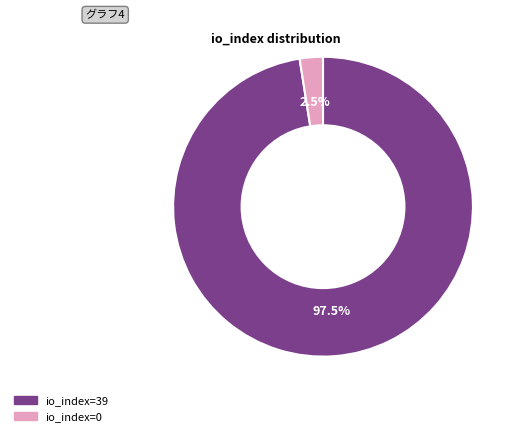

Which category has the biggest portion of the pie?

io_index=39